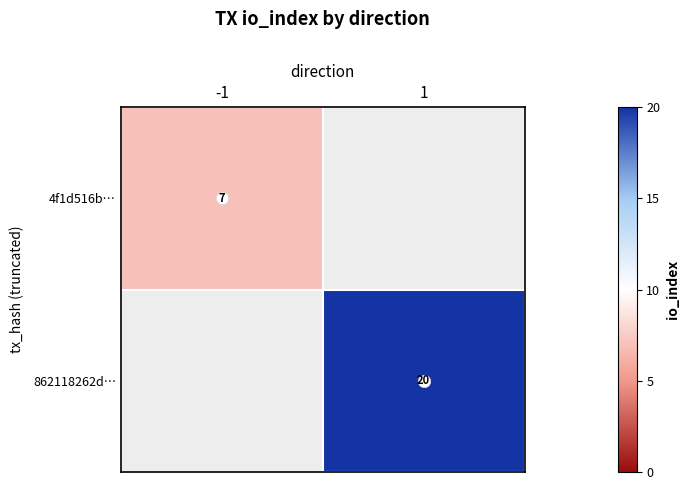

The value of 4f1d516b… at -1 is 12. True or false?

False